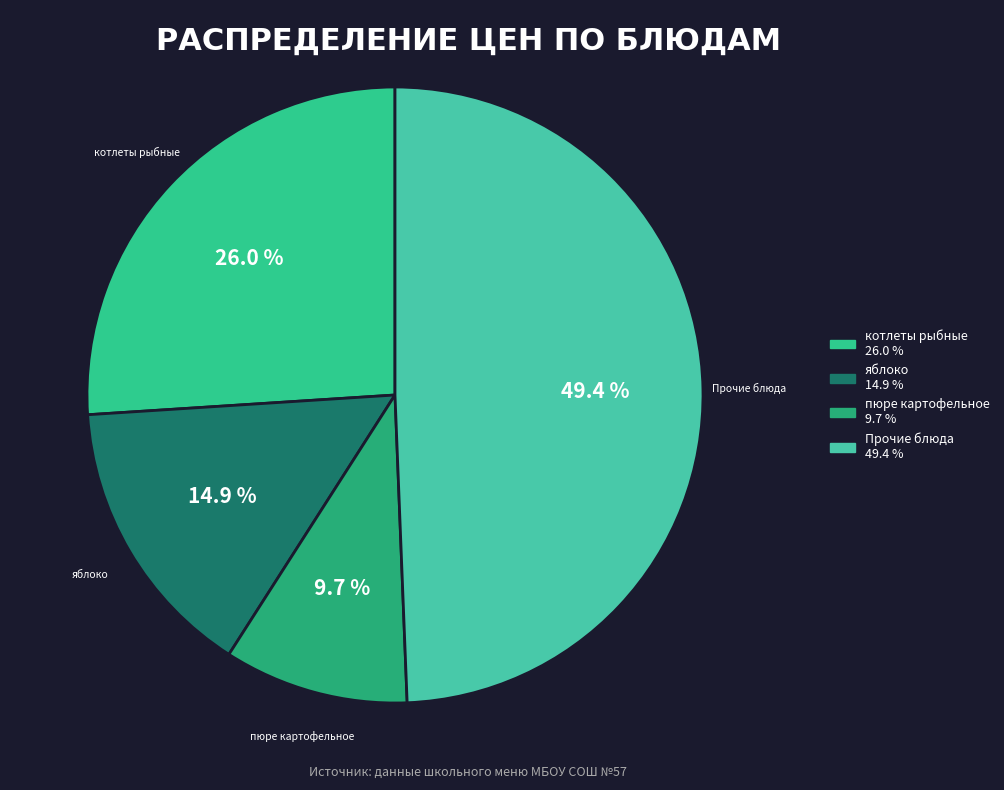

Does any single category account for the majority?

No